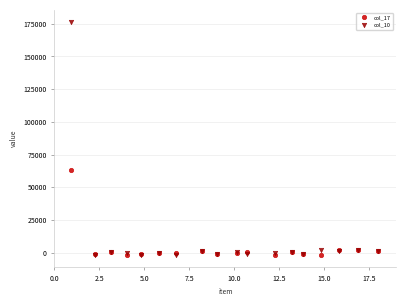

Across all series, what Y value is closest to 87417?

63116.7